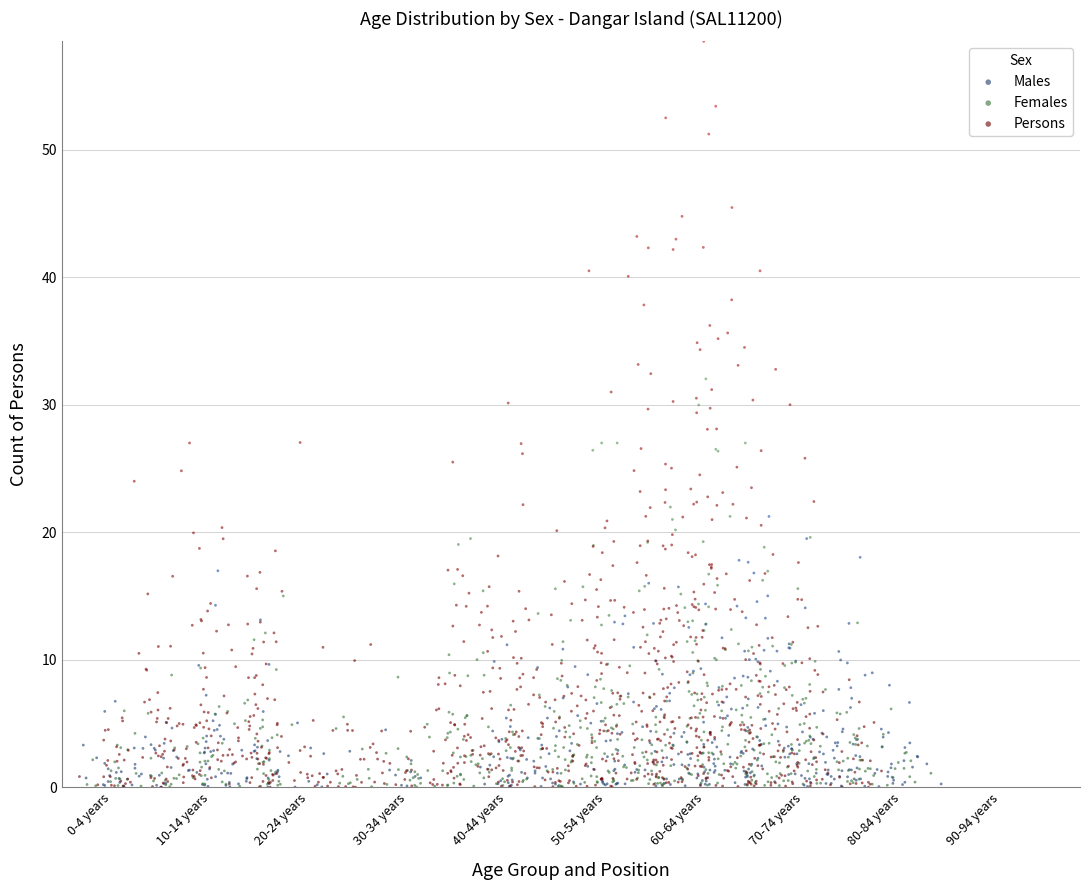

Which series reaches the maximum Y coordinate?

Persons